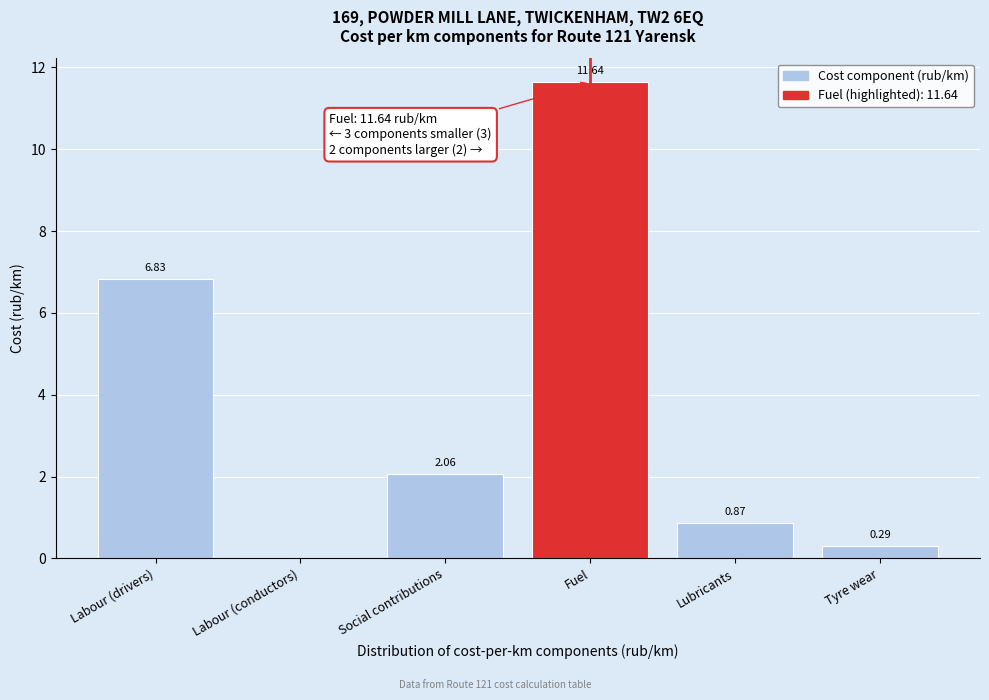

Where is the data nearest to the value 5?

Labour (drivers)